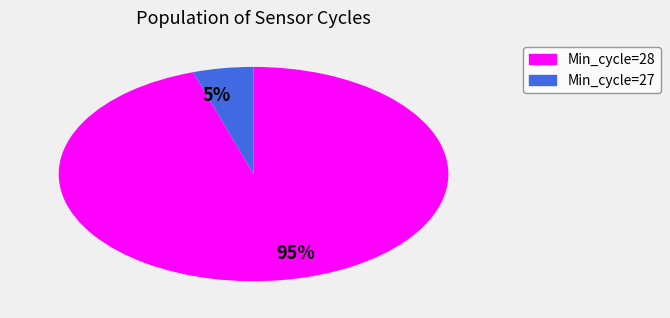

True or false: 95% accounts for 99% of the total.

False